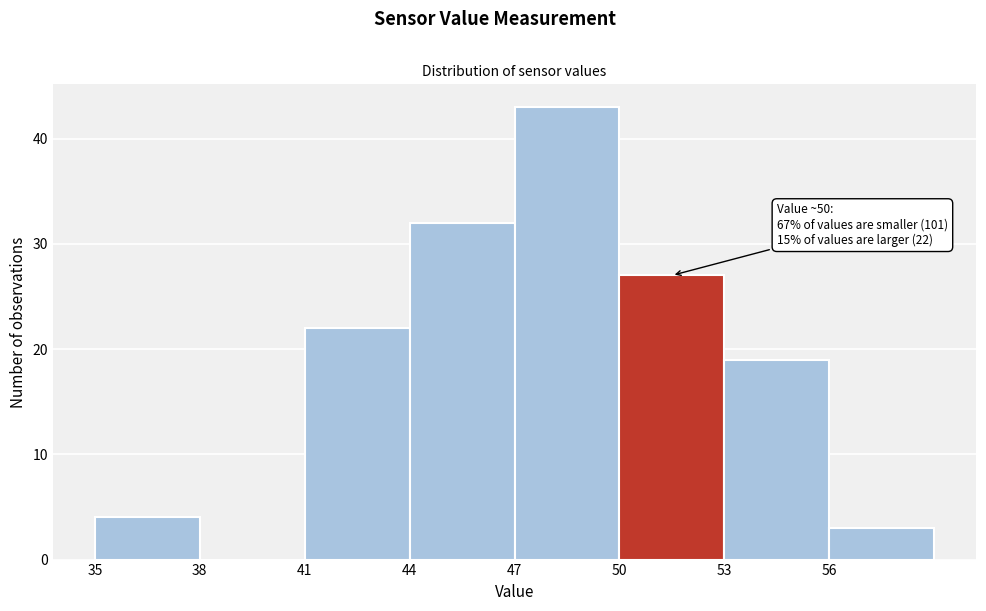

Which range on the x-axis has the tallest bar?

47 to 50